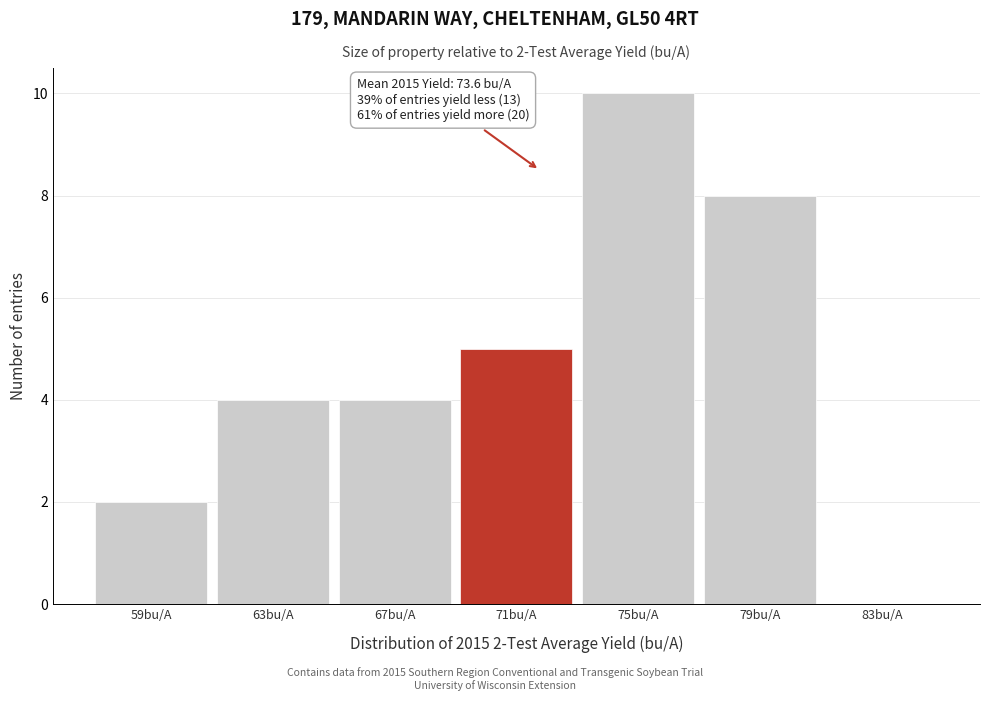

Reading left to right, list all the values displayed in this chart.

59bu/A=2	63bu/A=4	67bu/A=4	71bu/A=5	75bu/A=10	79bu/A=8	83bu/A=0